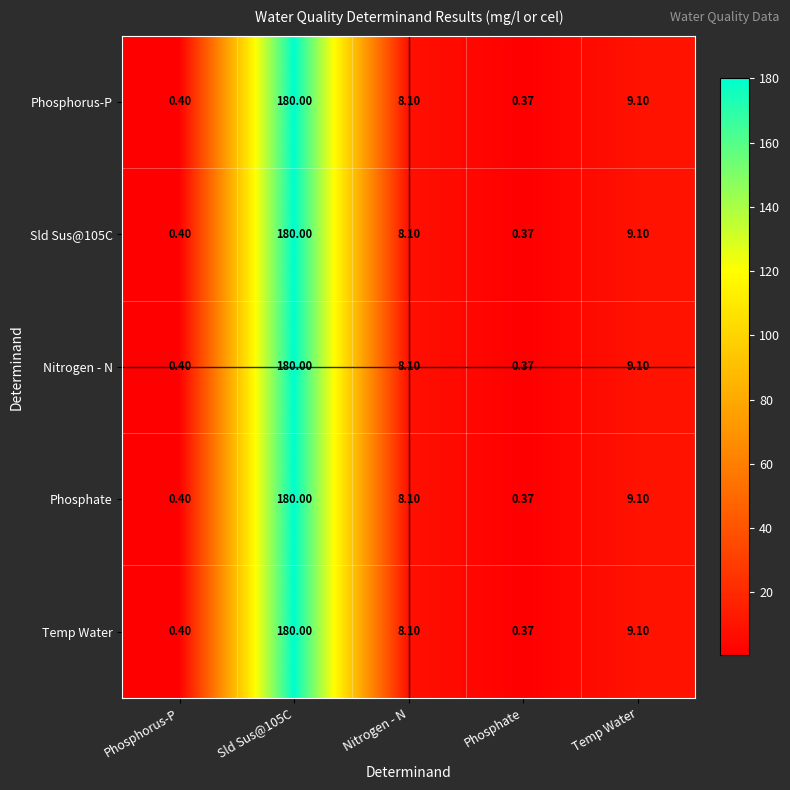

Is the value of Nitrogen - N at Phosphate greater than the value of Sld Sus@105C at Phosphorus-P?

No